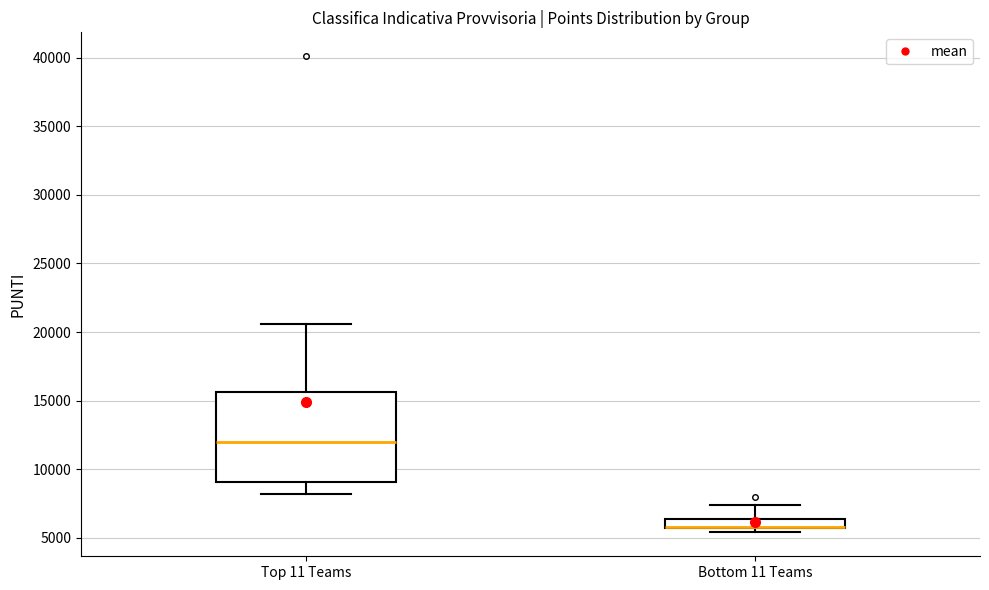

Where does the median line of the box for Top 11 Teams sit on the y-axis? The values are not printed on the chart, so give them approximately, as read against the axis.

12000